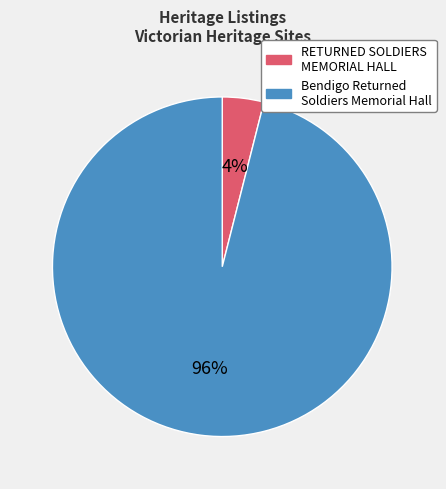

How many segments does this pie chart have?

2